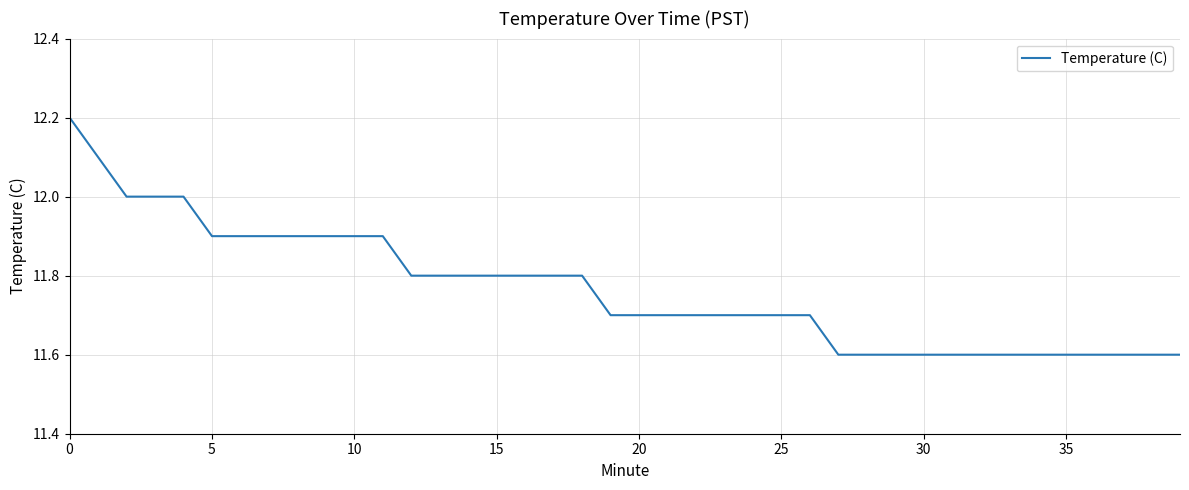

What is the difference between the maximum and minimum values?

0.6